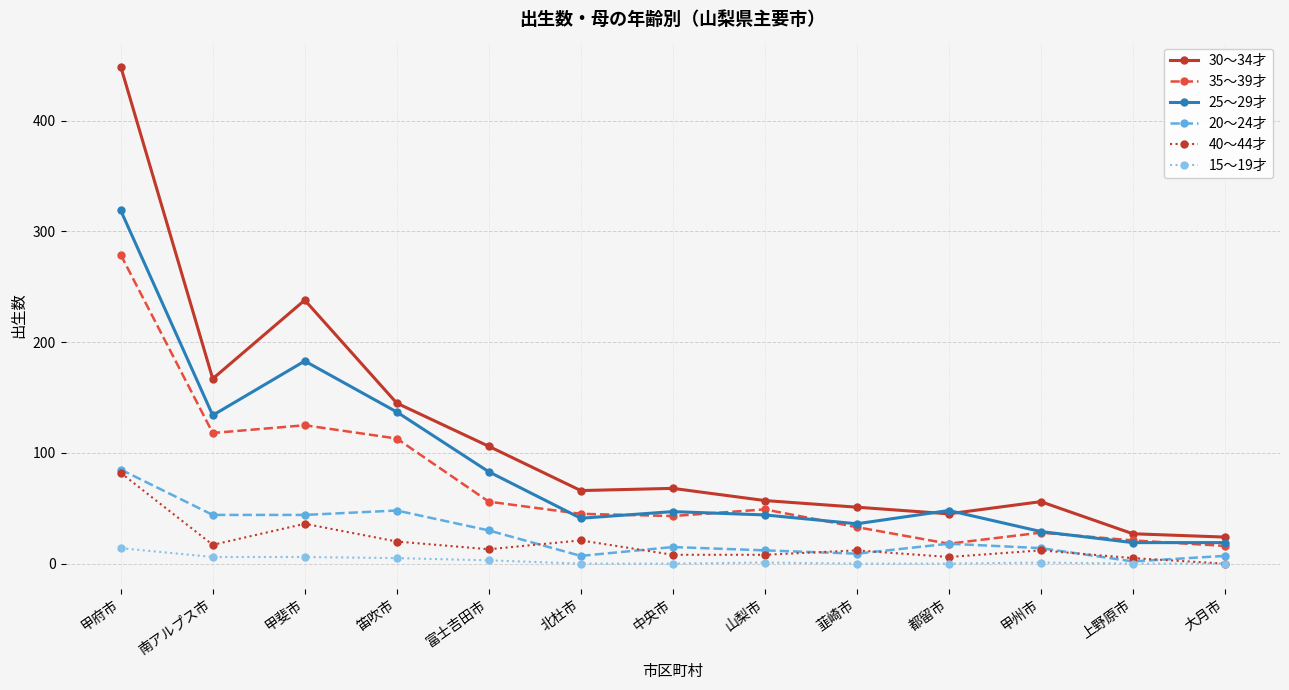

Where does the 35～39才 series first go above 45?

甲府市